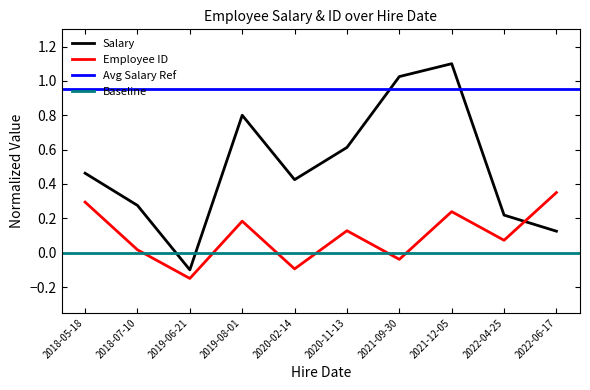

Between which two adjacent categories do Employee ID and Salary first intersect?

2022-04-25 and 2022-06-17